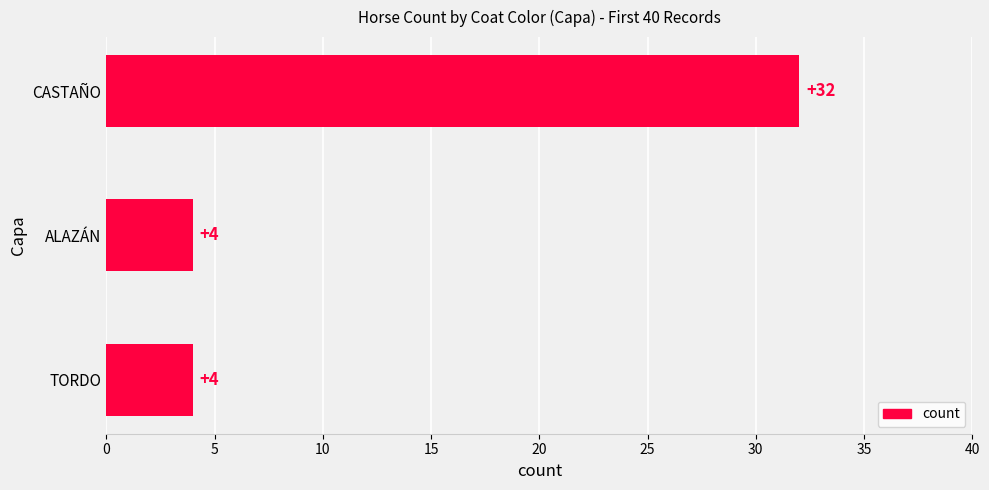

Which has a higher value, ALAZÁN or CASTAÑO?

CASTAÑO